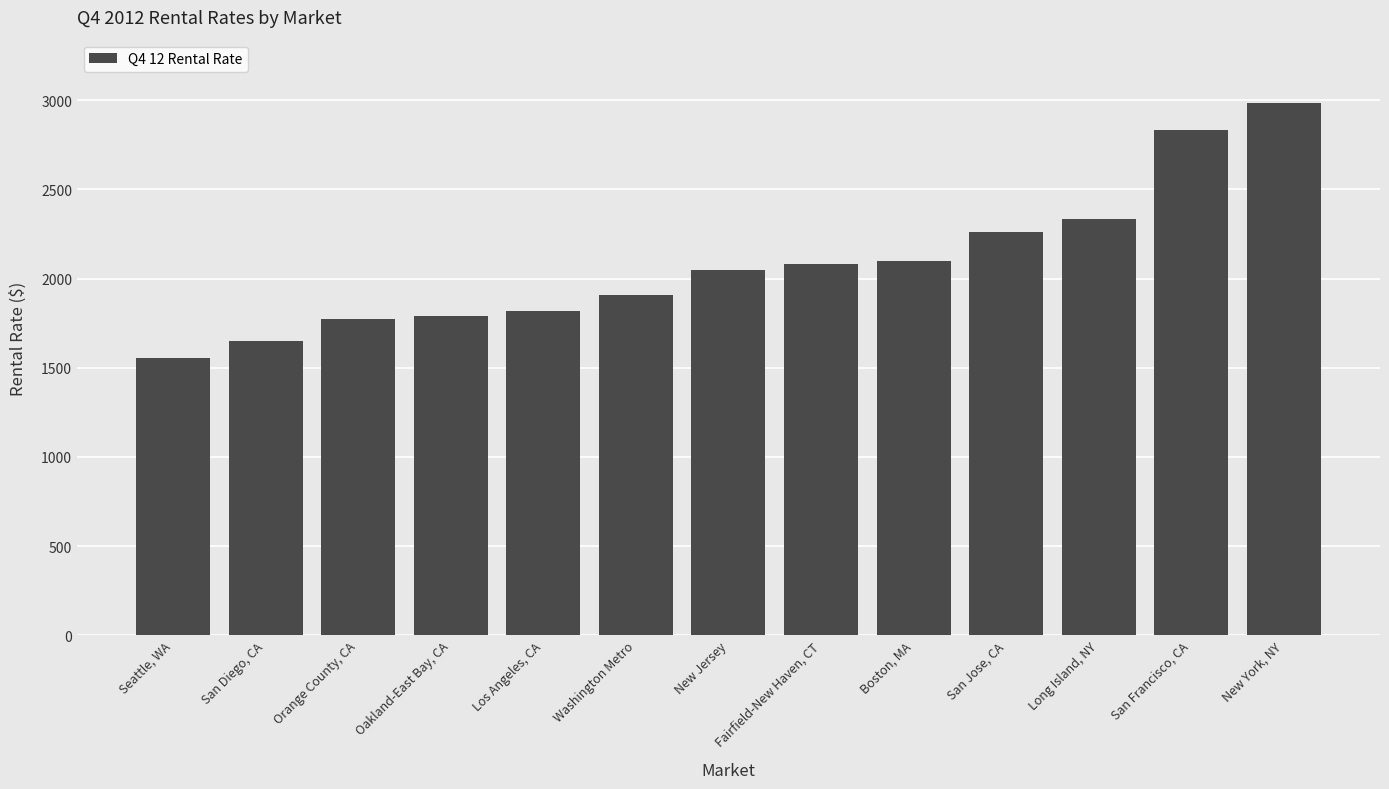

Is it true that the value at San Francisco, CA is 3756?

False